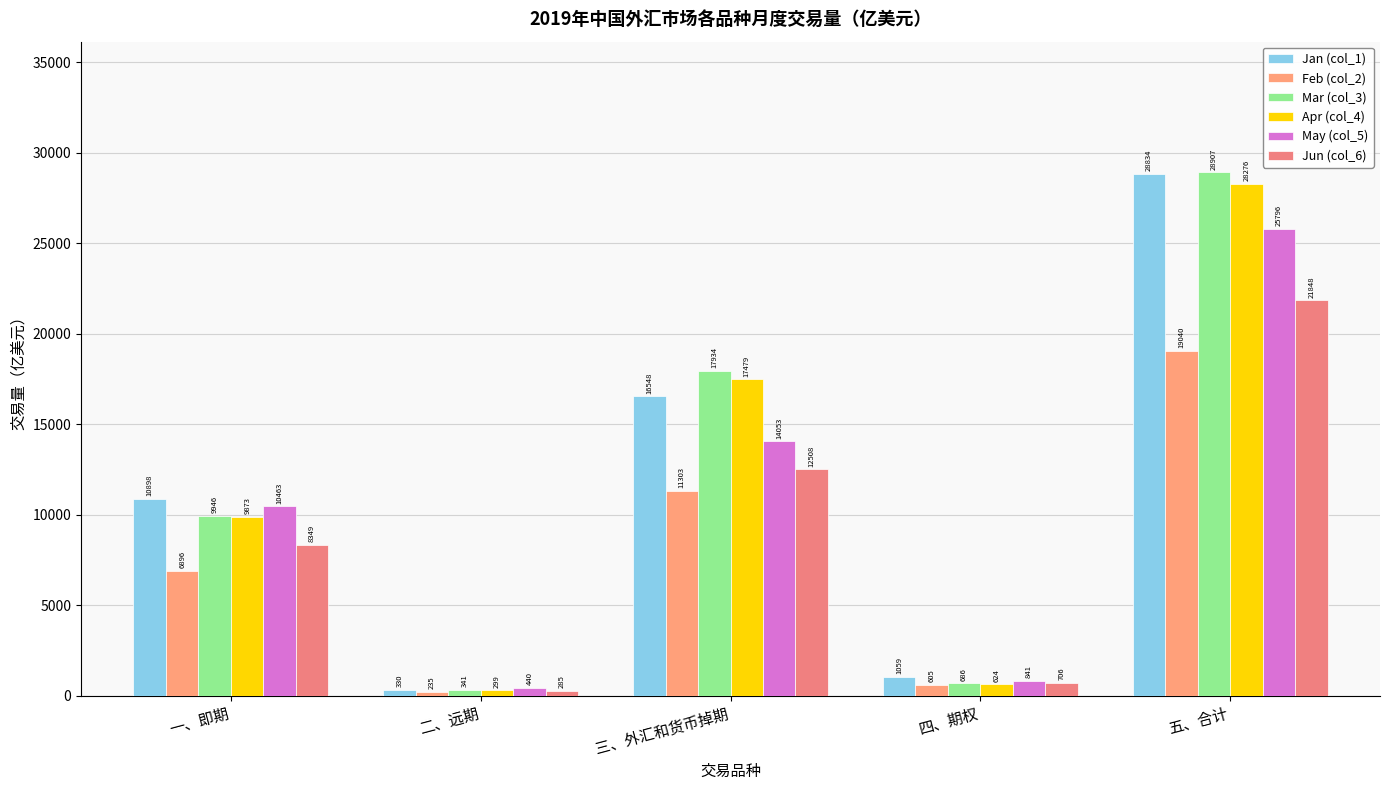

Count the number of data series in this chart.

6